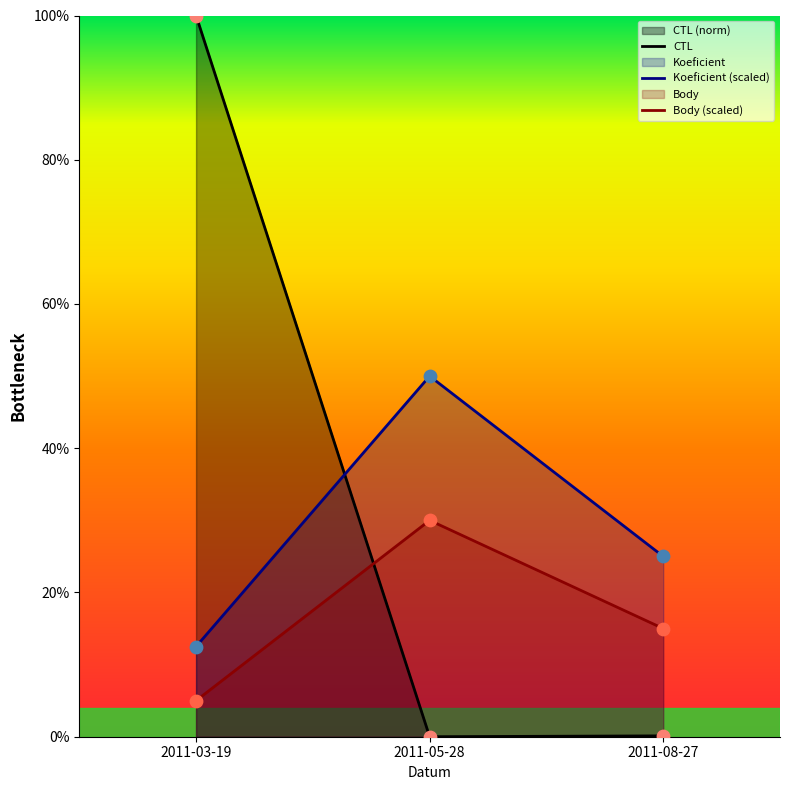

Which series has the largest total across all categories?

CTL